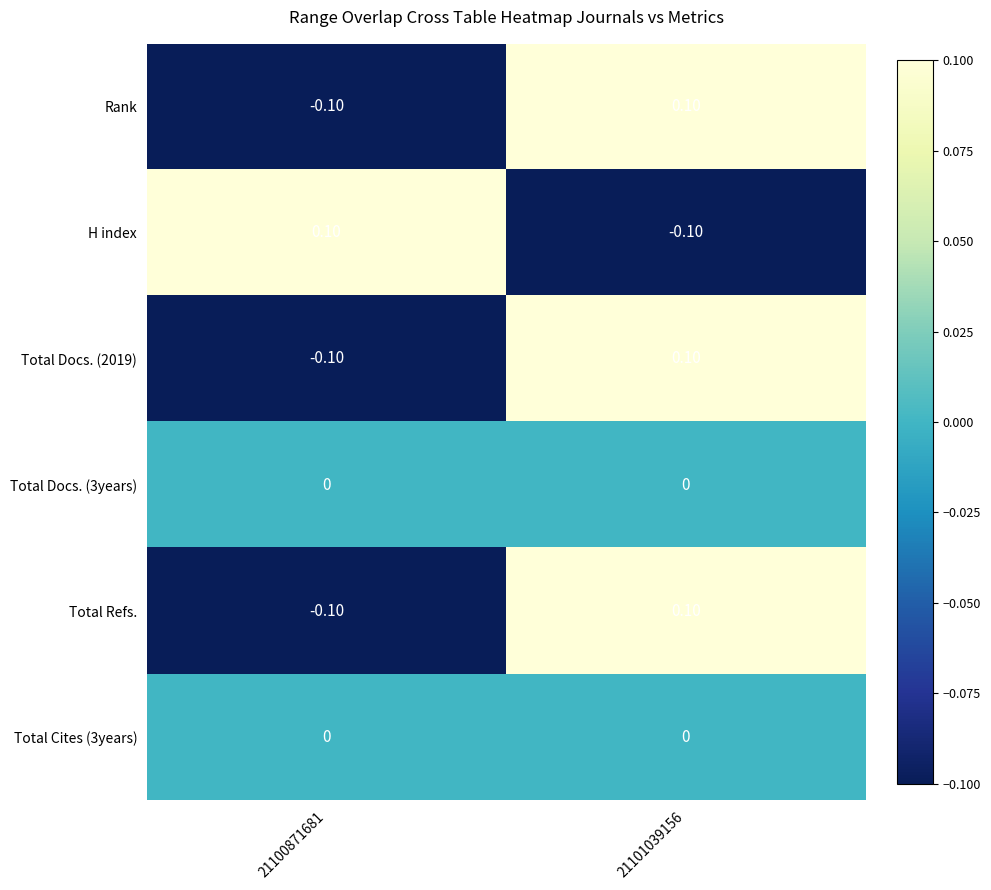

At which category is the sum across all series the highest?

21101039156